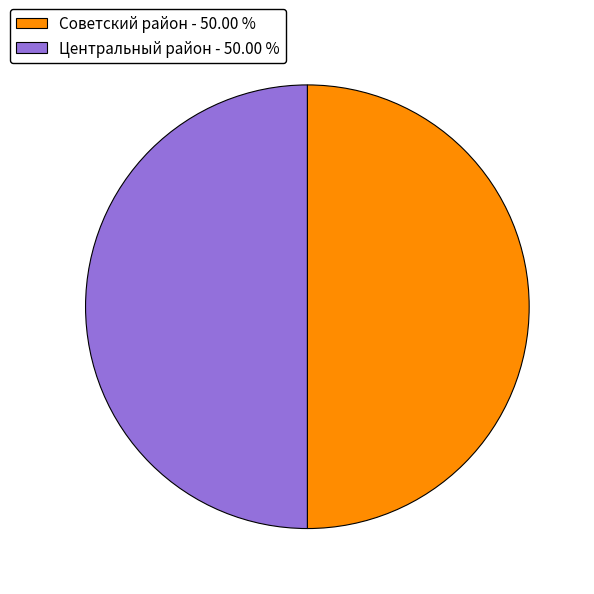

What is the ratio of the value at Советский район - 50.00 % to the value at Центральный район - 50.00 %?

1.0